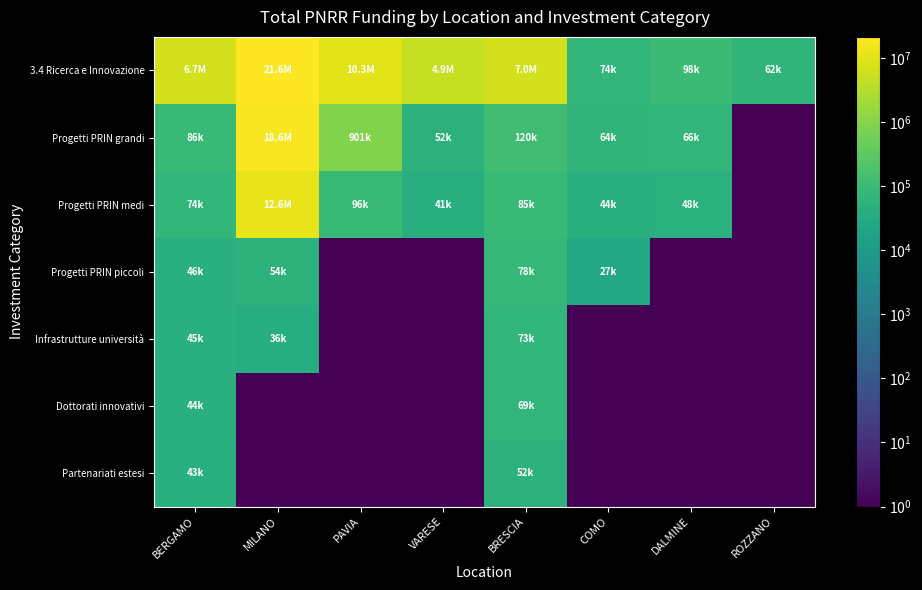

At which category is the sum across all series the highest?

MILANO